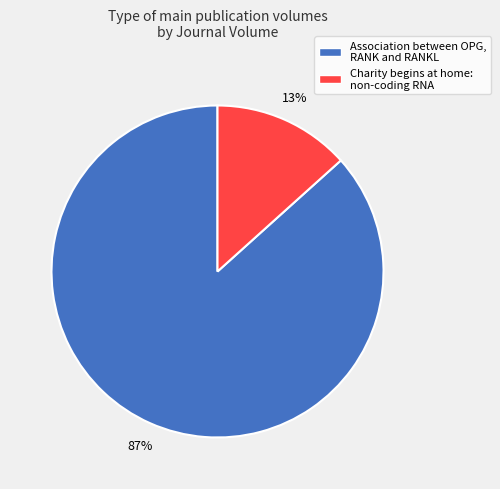

To the nearest percent, what percentage of the pie is Charity begins at home: non-coding RNA?

13%